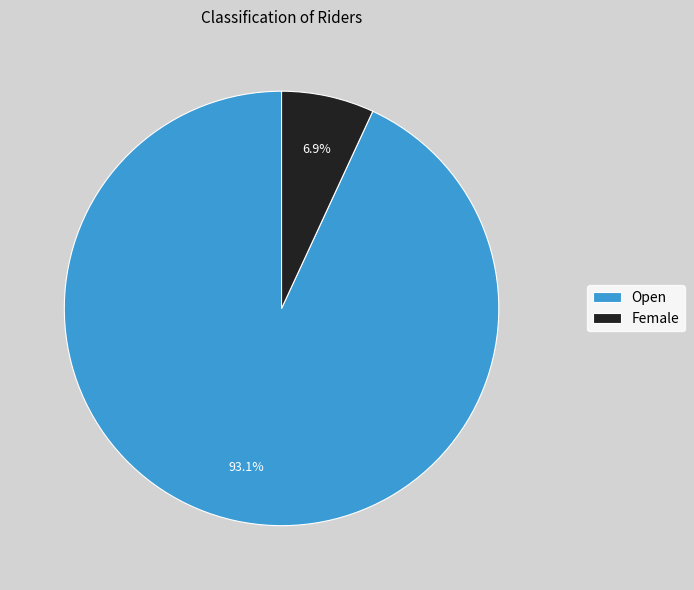

The Open slice represents 99% of the pie. True or false?

False